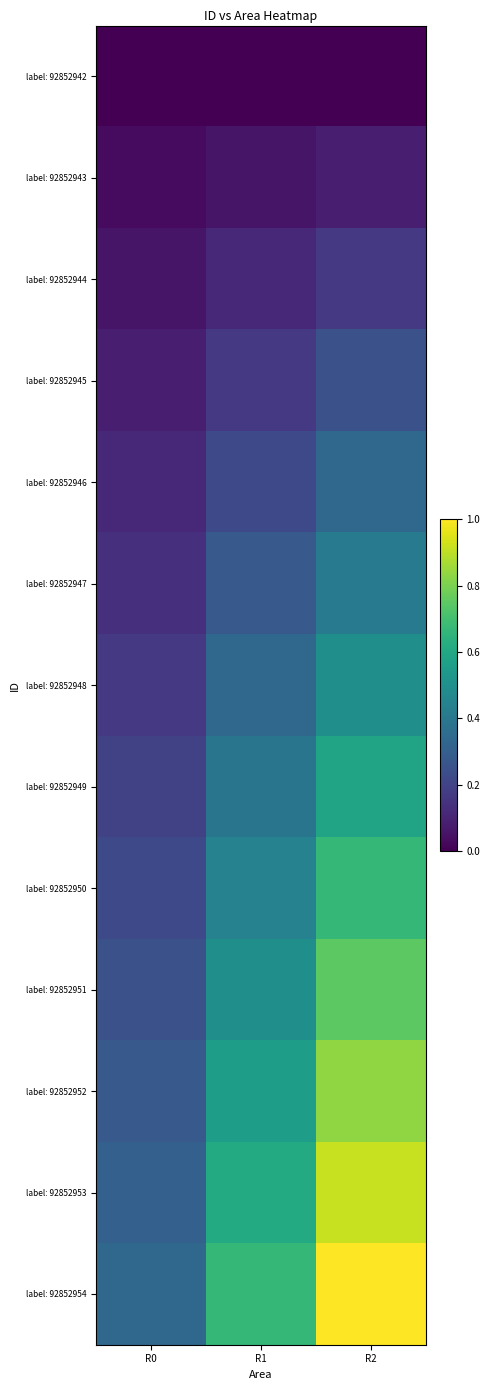

Between R0 and R1, which series saw the biggest shift?

label: 92852954